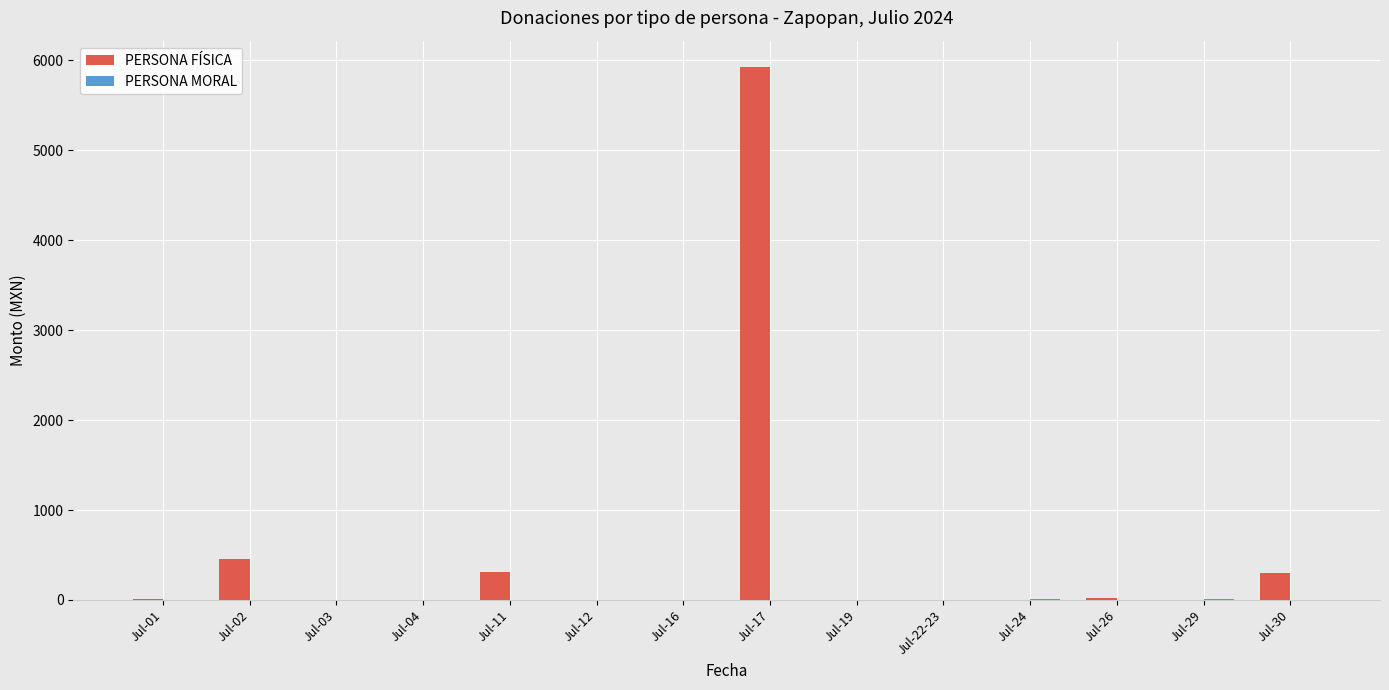

Where is PERSONA FÍSICA nearest to the value 2962?

Jul-02